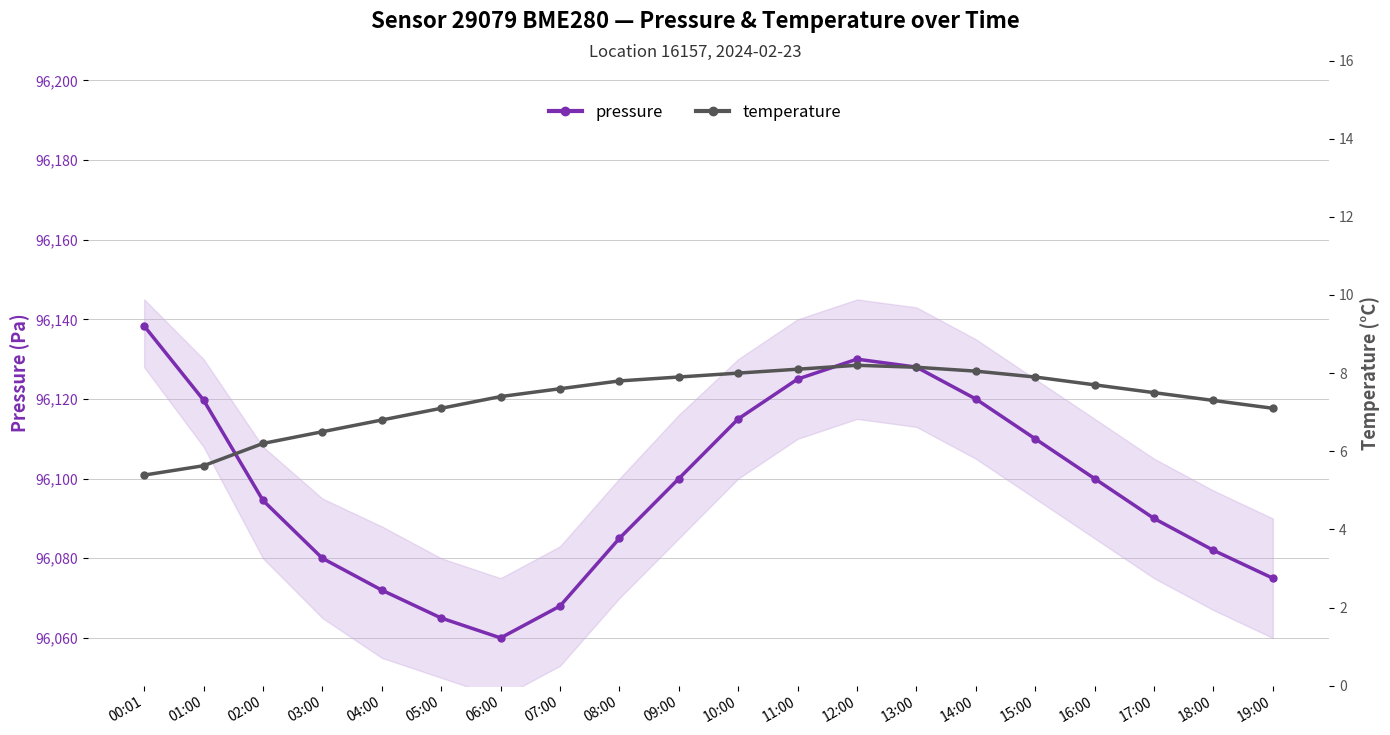

Reading left to right, what are all the values shown in this chart?

pressure: 96138.3	96119.7	96094.5	96080.0	96072.0	96065.0	96060.0	96068.0	96085.0	96100.0	96115.0	96125.0	96130.0	96128.0	96120.0	96110.0	96100.0	96090.0	96082.0	96075.0
temperature: 5.4	5.6	6.2	6.5	6.8	7.1	7.4	7.6	7.8	7.9	8.0	8.1	8.2	8.2	8.1	7.9	7.7	7.5	7.3	7.1